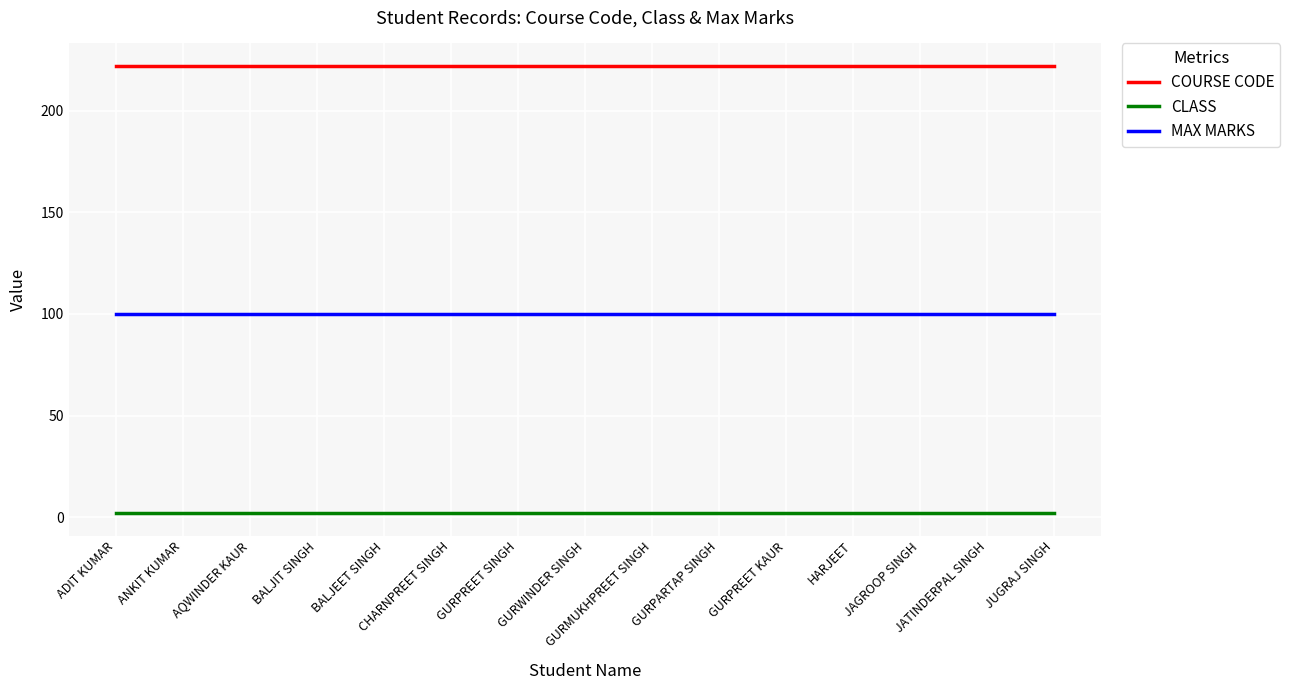

True or false: CLASS and MAX MARKS intersect in this chart.

False